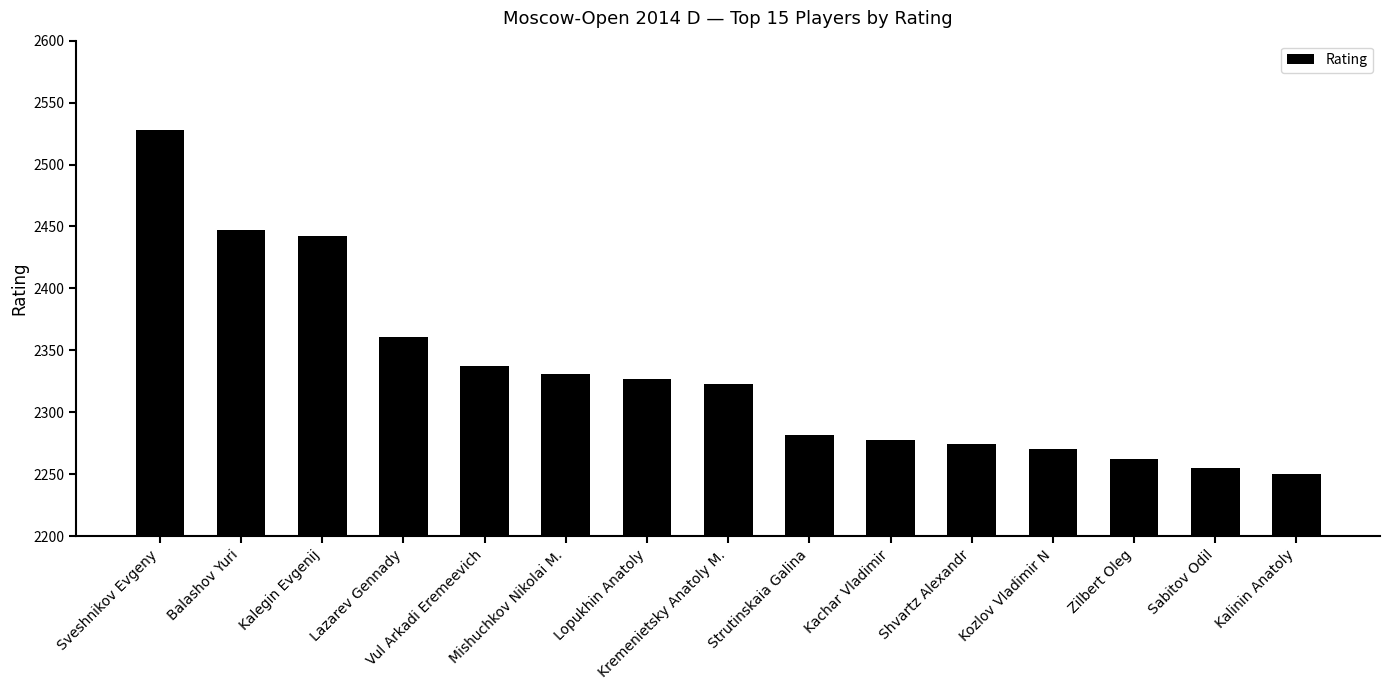

Rank the categories by value from highest to lowest.

Sveshnikov Evgeny, Balashov Yuri, Kalegin Evgenij, Lazarev Gennady, Vul Arkadi Eremeevich, Mishuchkov Nikolai M., Lopukhin Anatoly, Kremenietsky Anatoly M., Strutinskaia Galina, Kachar Vladimir, Shvartz Alexandr, Kozlov Vladimir N, Zilbert Oleg, Sabitov Odil, Kalinin Anatoly